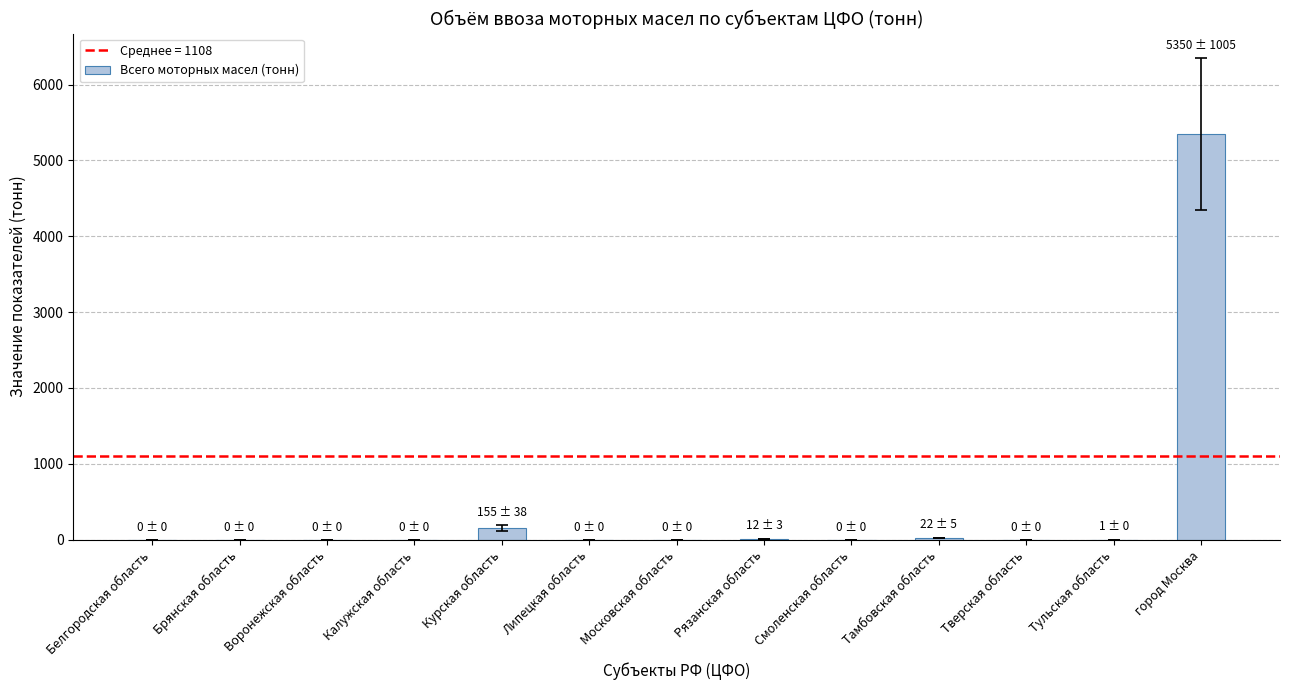

What is the sum of all values?

5540